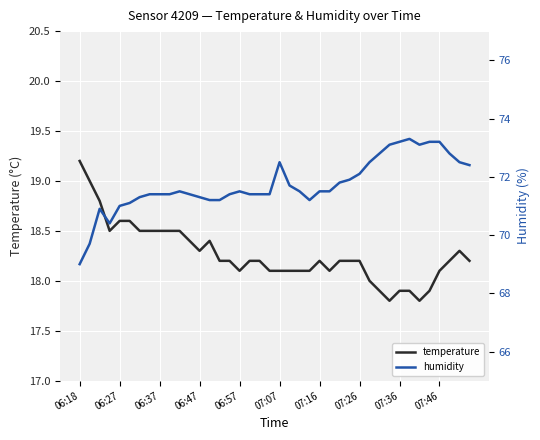

What is the maximum value for temperature?

19.2